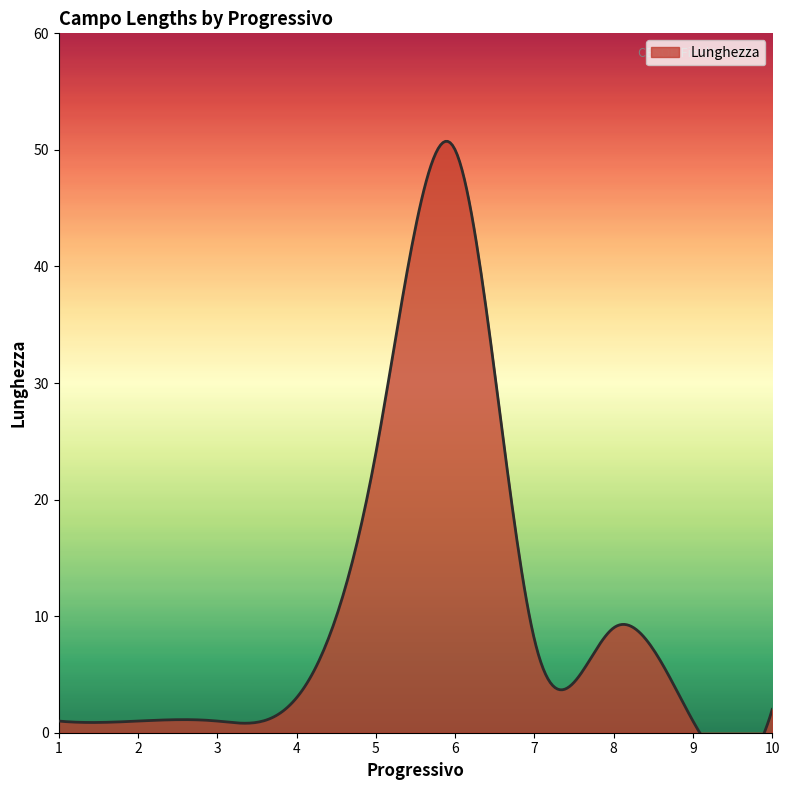

Where does the data first go above 3?

5